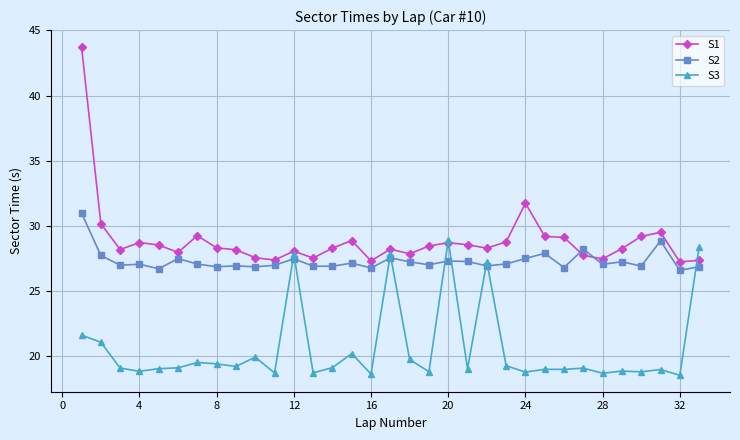

True or false: S1 and S3 cross at least once.

True